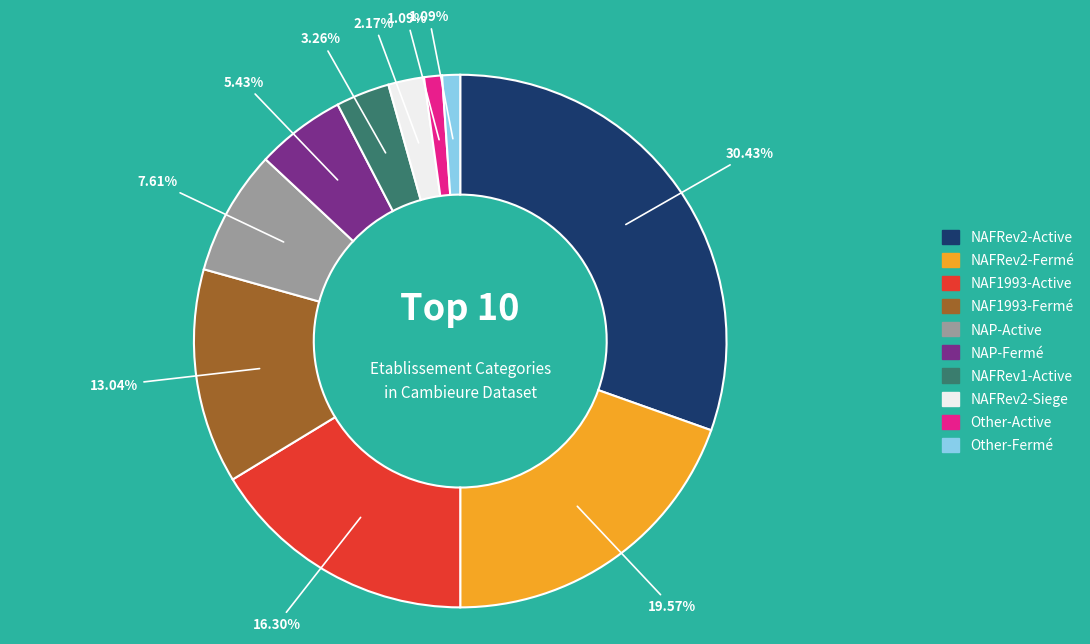

Count the number of slices in the pie.

10